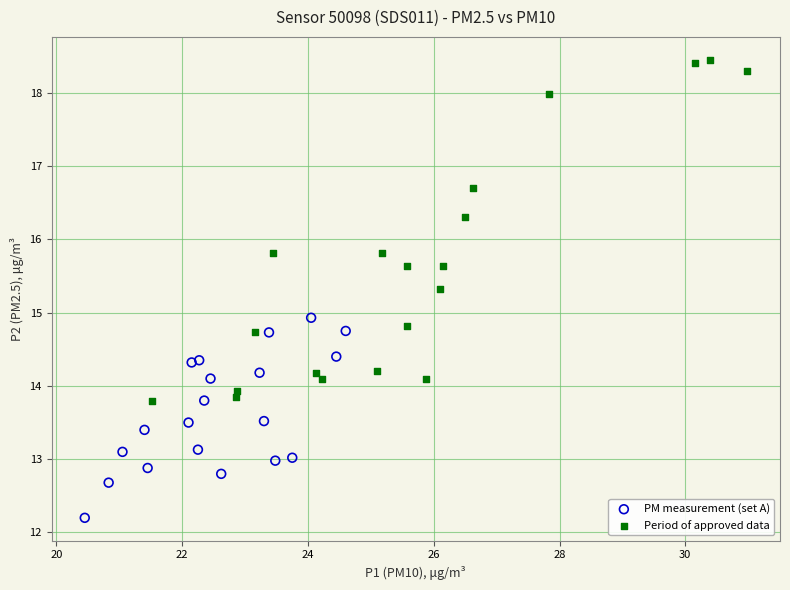

Which series has the largest Y range (max minus min)?

Period of approved data